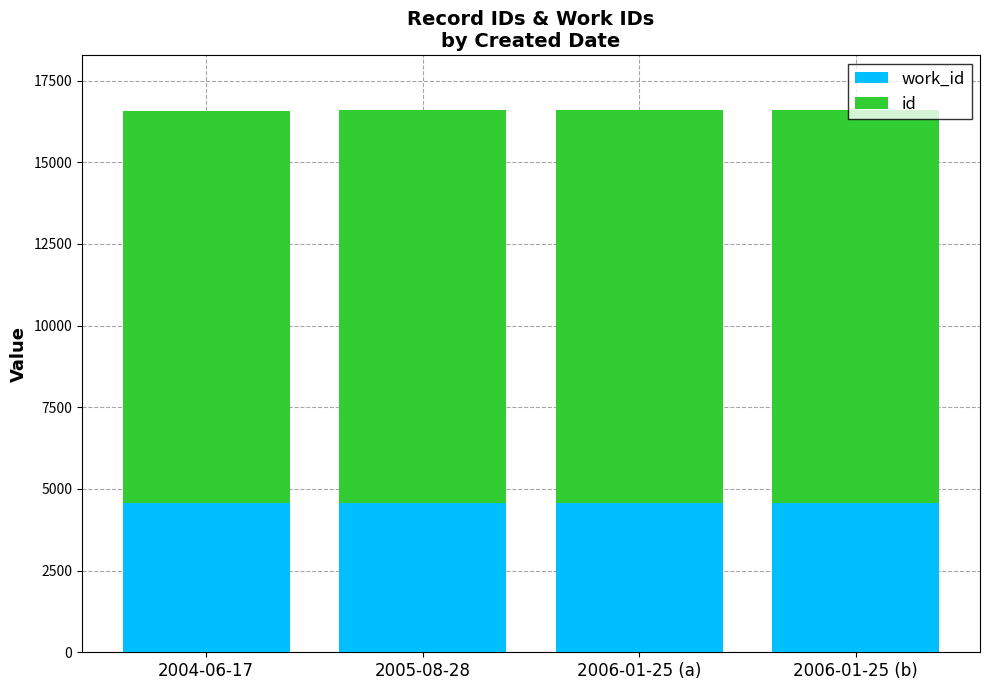

What is the total value across all series at 2004-06-17?

16581